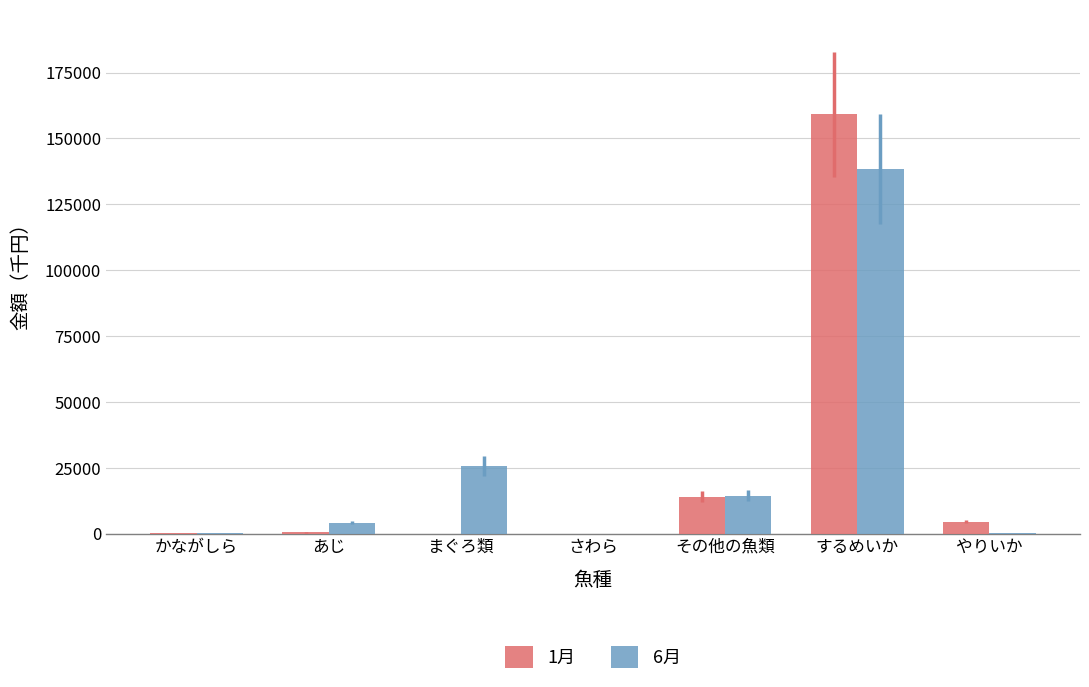

Does the chart contain stacked bars?

No